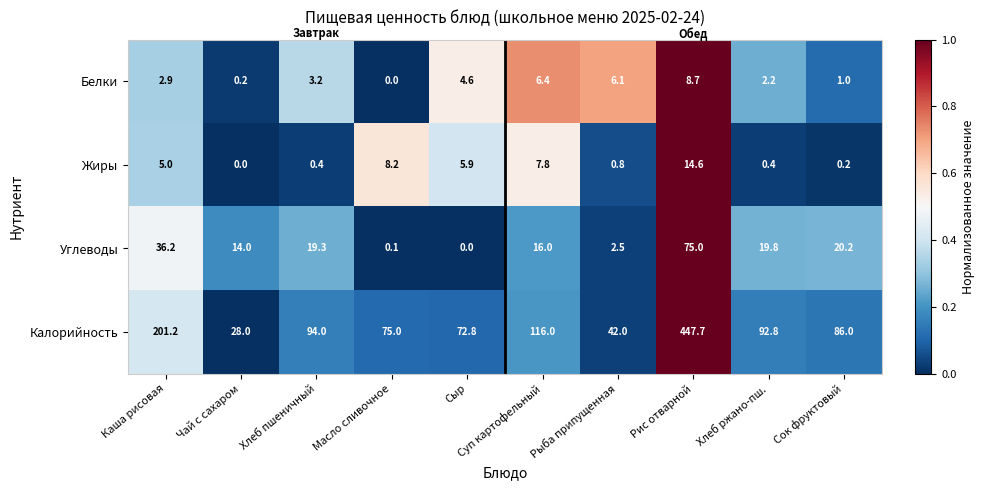

What is the total value across all series at Сок фруктовый?

107.4